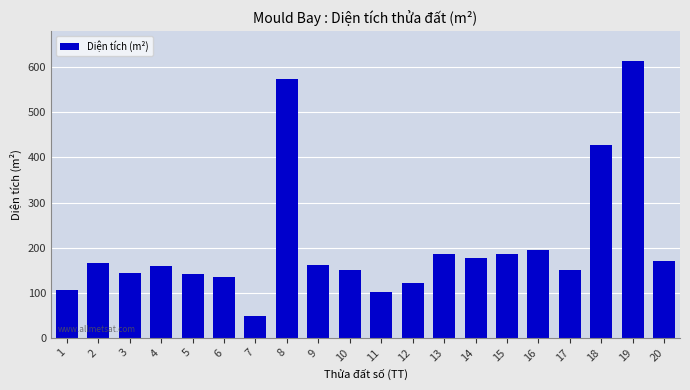

Between 16 and 17, which is larger?

16